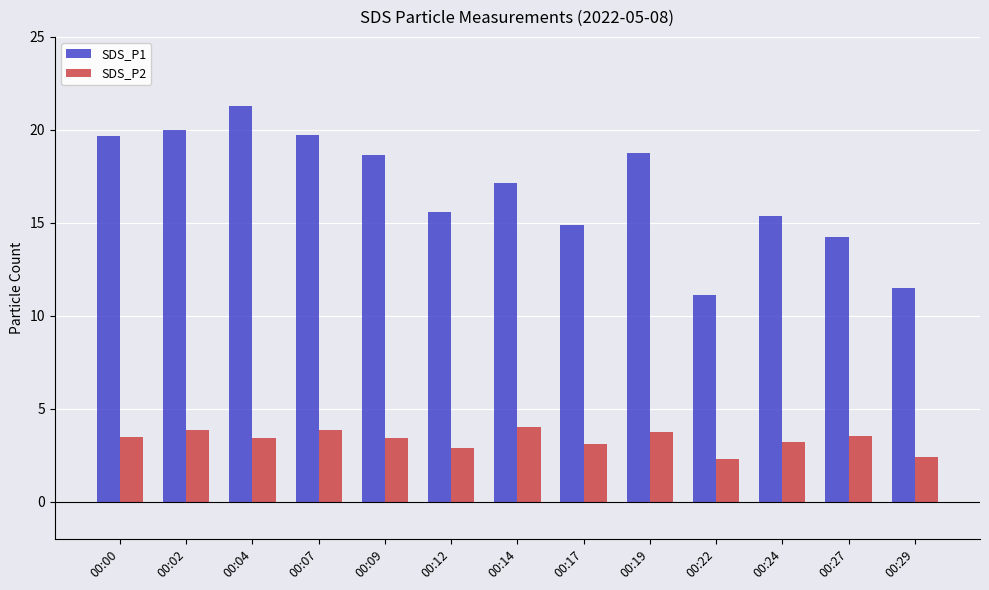

What is the average value of the SDS_P1 series?

16.8